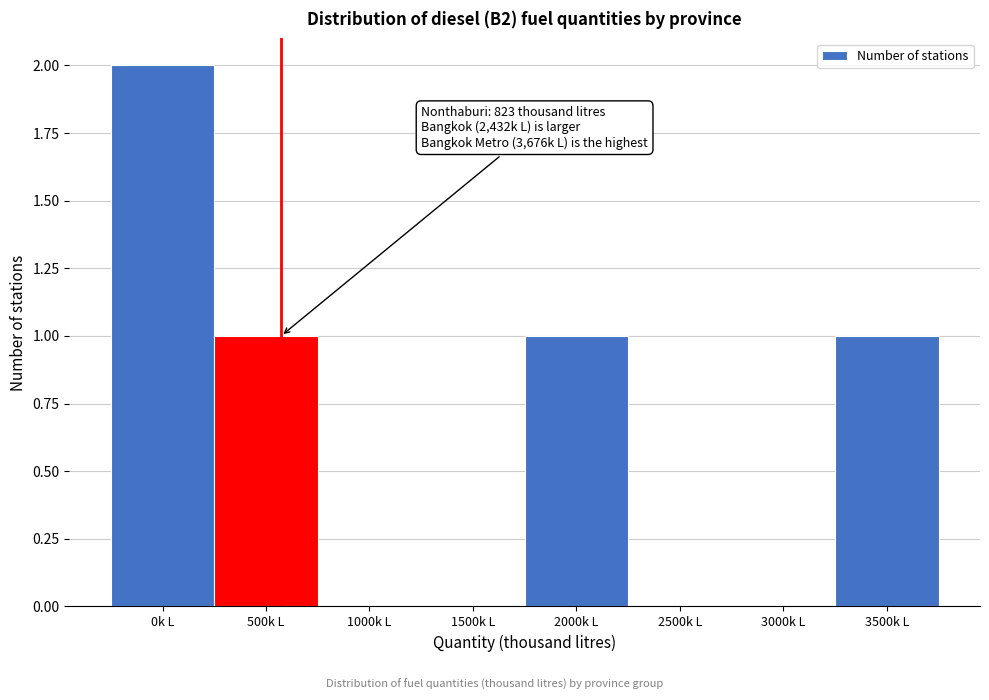

Reading left to right, extract all data points from this chart.

0k L=2	500k L=1	1000k L=0	1500k L=0	2000k L=1	2500k L=0	3000k L=0	3500k L=1